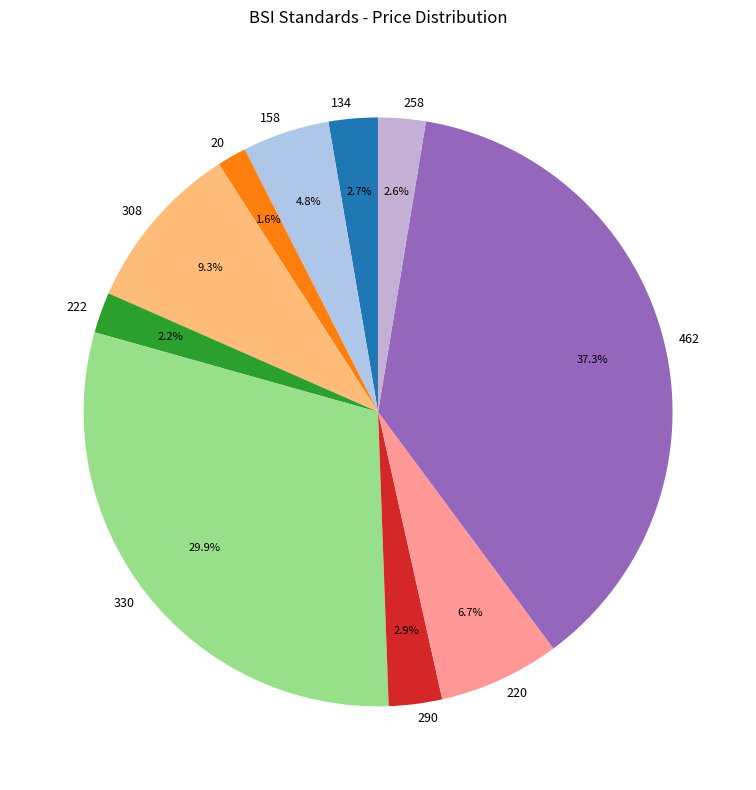

Which slice is the smallest?

20